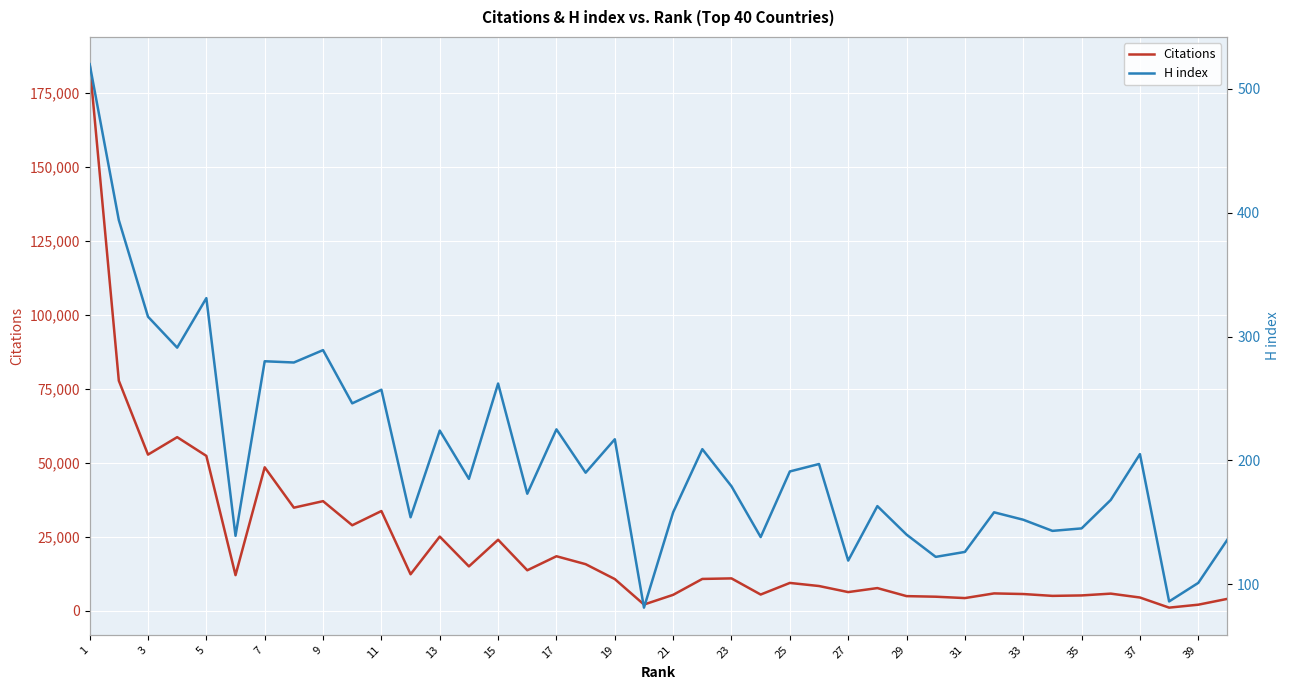

What are all the series names shown in the legend?

Citations, H index